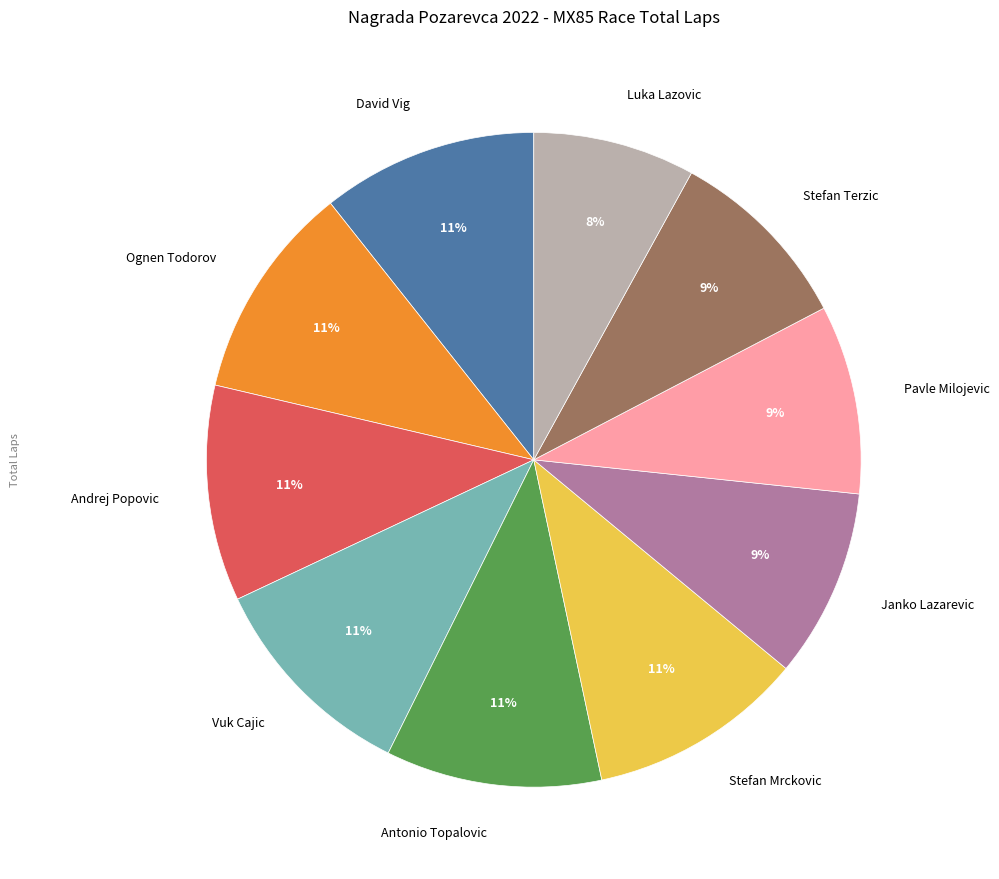

Do Stefan Terzic and Pavle Milojevic together represent more than half of the pie?

No